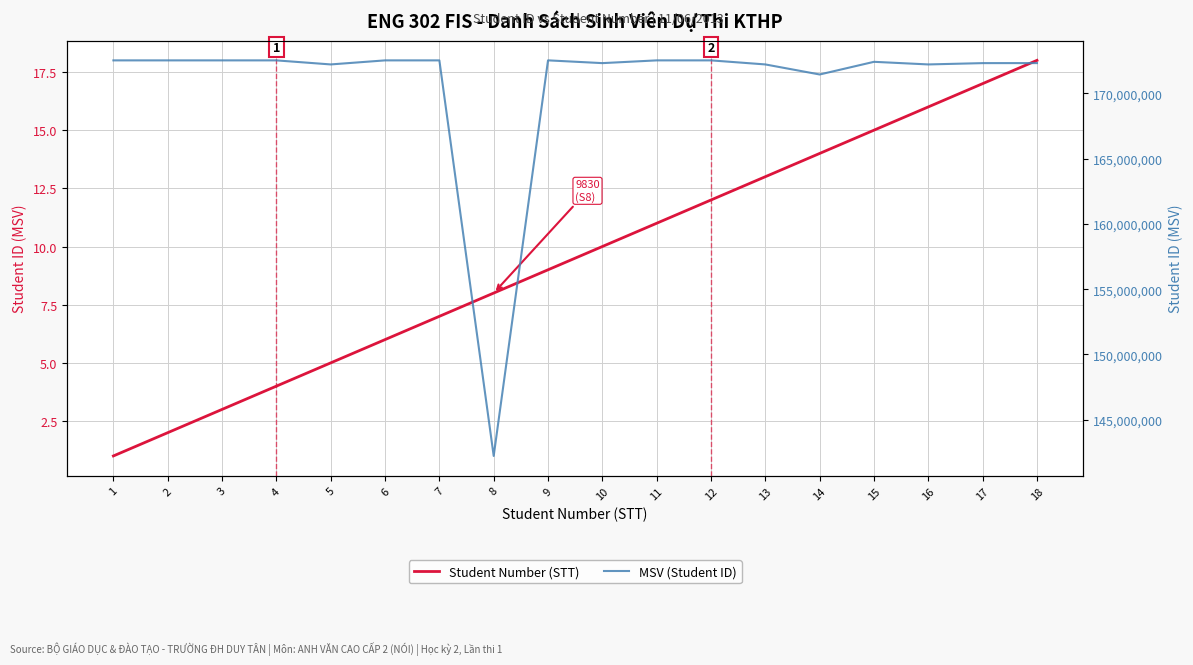

Reading left to right, list all the values displayed in this chart.

Student Number (STT): 1=1	2=2	3=3	4=4	5=5	6=6	7=7	8=8	9=9	10=10	11=11	12=12	13=13	14=14	15=15	16=16	17=17	18=18
MSV (Student ID): 1=172526924	2=172526930	3=172526938	4=172526942	5=172216542	6=172526949	7=172526951	8=142221350	9=172528876	10=172316822	11=172526958	12=172526961	13=172216546	14=171446712	15=172416900	16=172216549	17=172316832	18=172318872